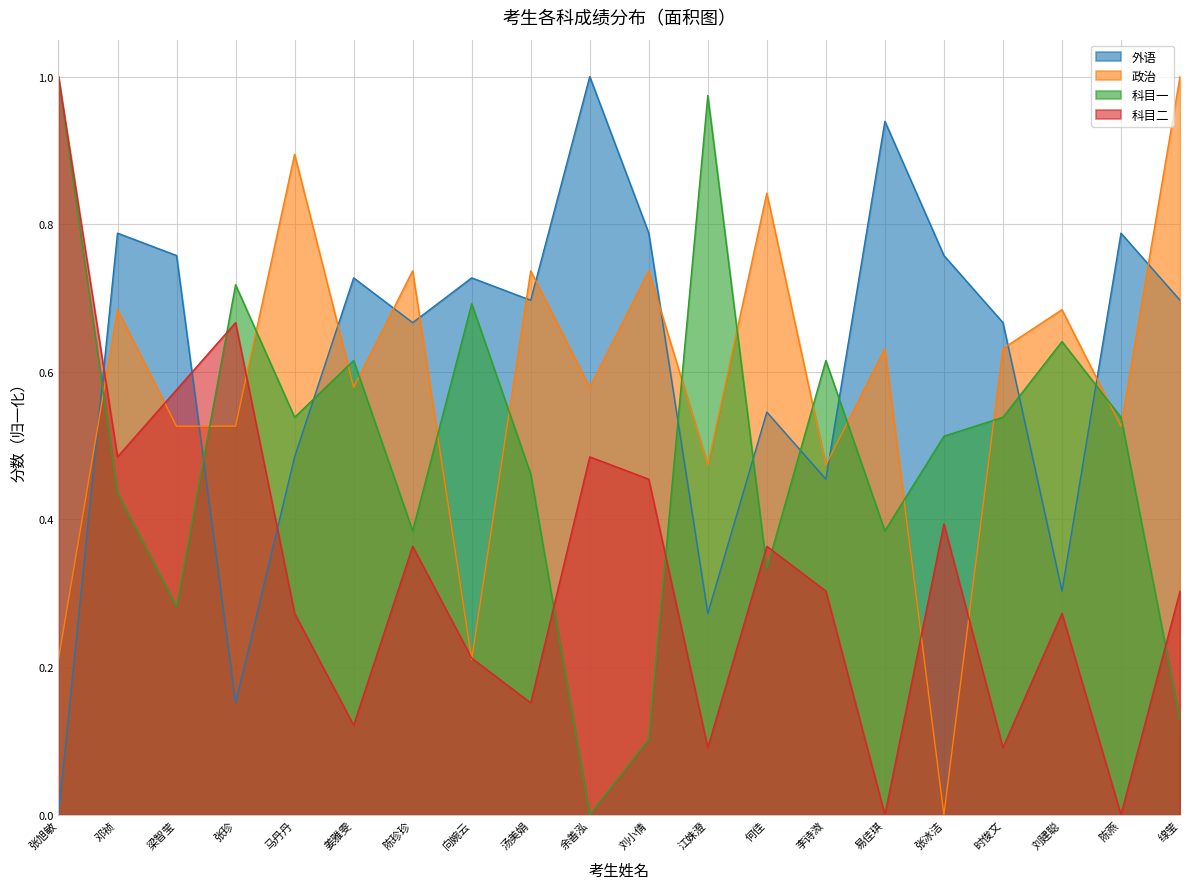

At how many categories does at least one series exceed 0?

20